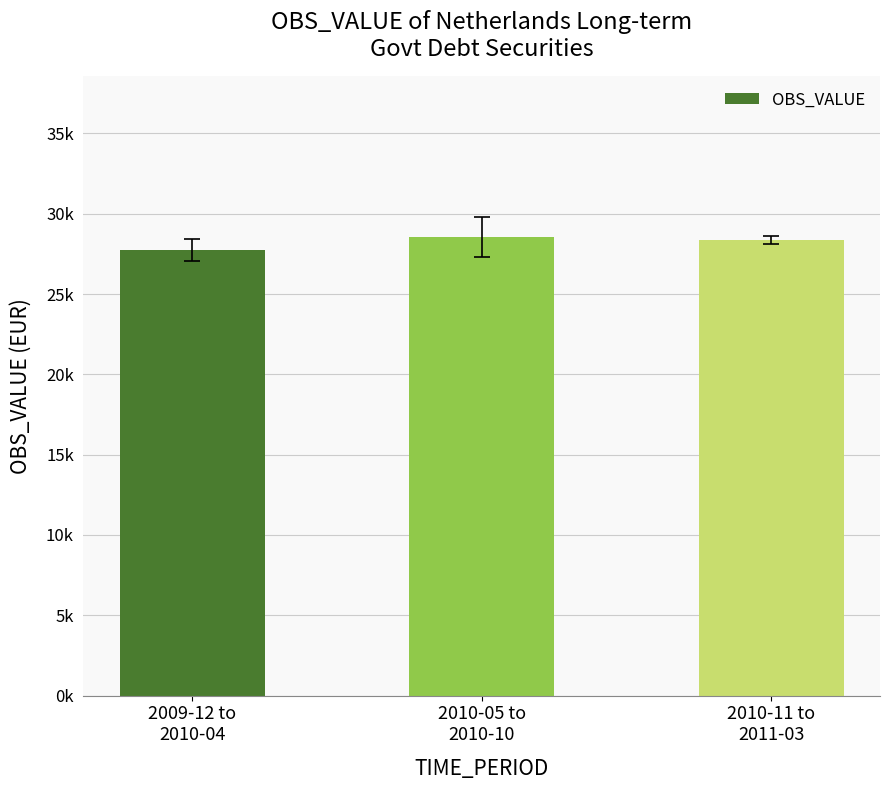

Which has a higher value, 2010-05 to
2010-10 or 2010-11 to
2011-03?

2010-05 to
2010-10